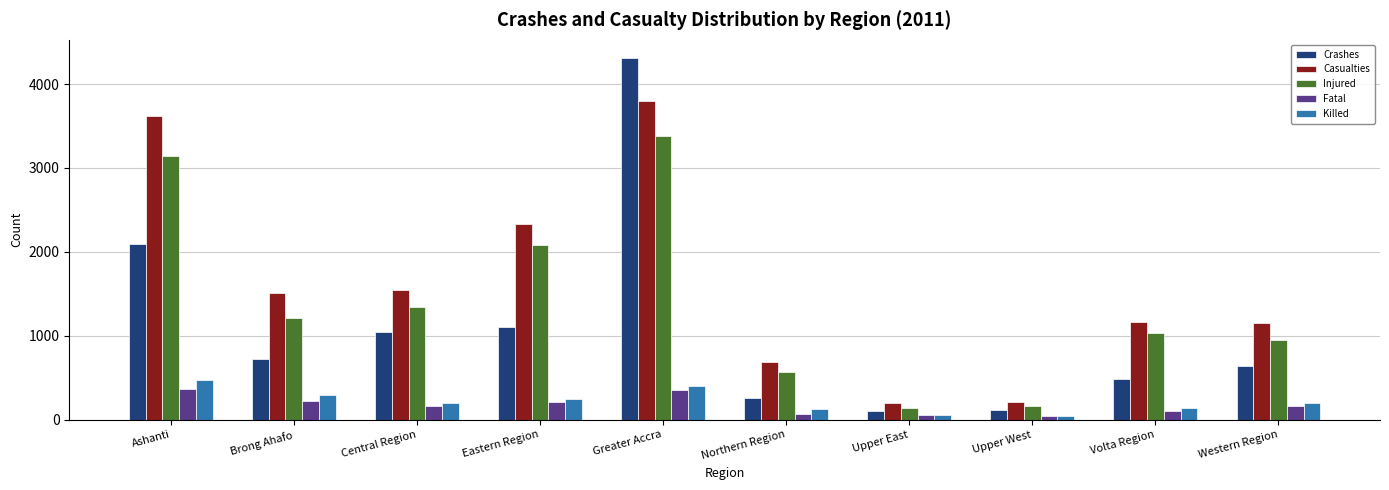

What position from the left is Upper East?

7